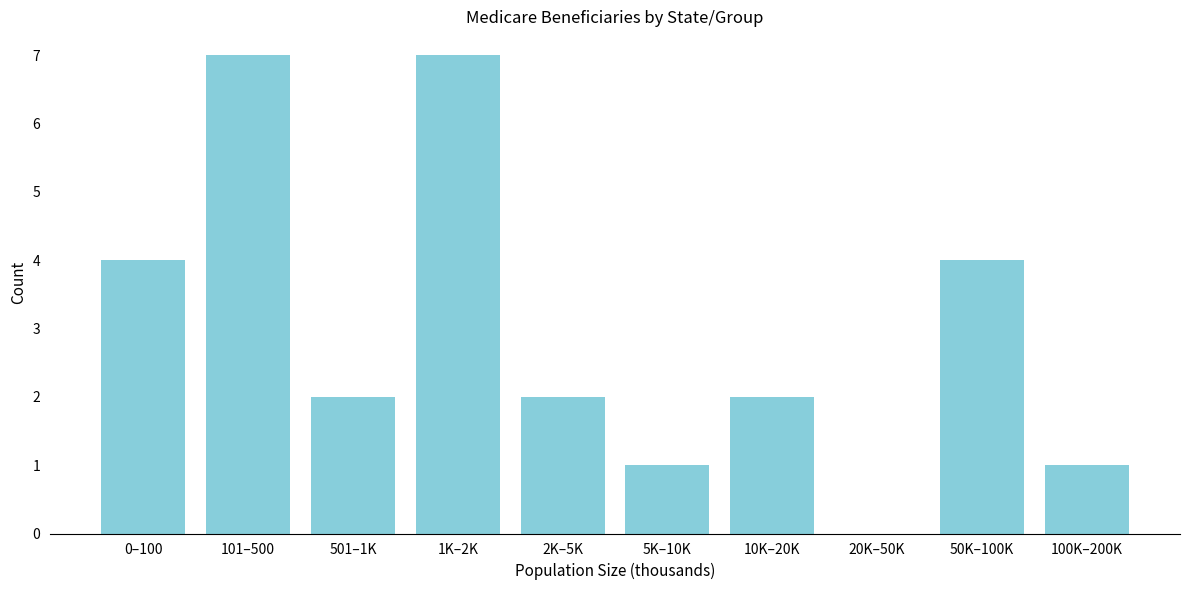

Reading left to right, list all the values displayed in this chart.

0–100=4	101–500=7	501–1K=2	1K–2K=7	2K–5K=2	5K–10K=1	10K–20K=2	20K–50K=0	50K–100K=4	100K–200K=1